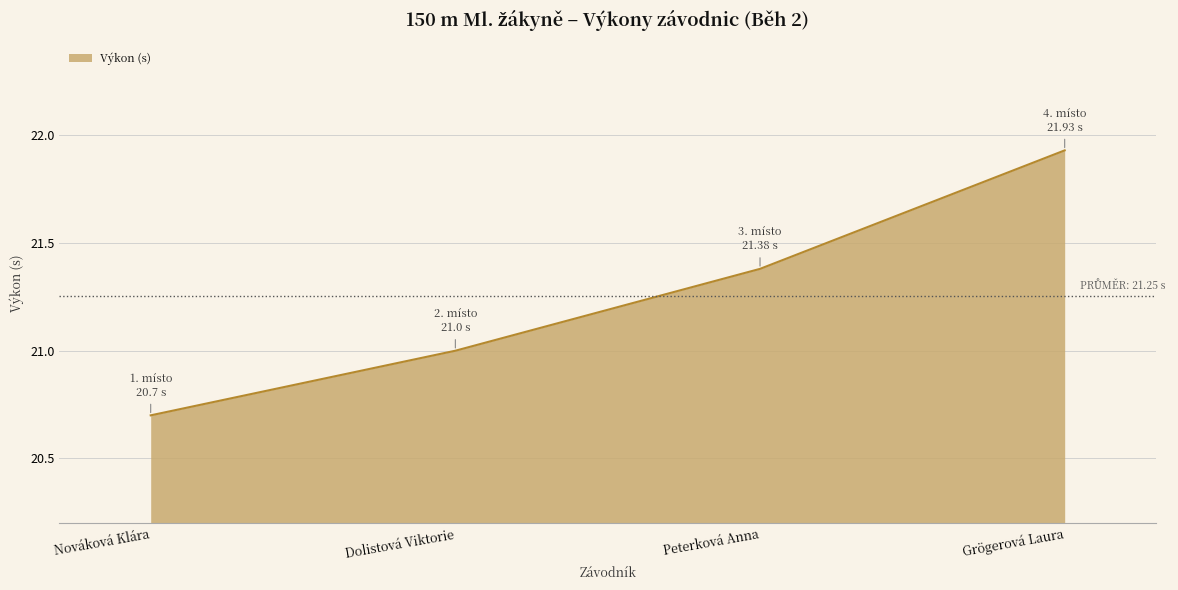

What position from the right is Grögerová Laura?

1